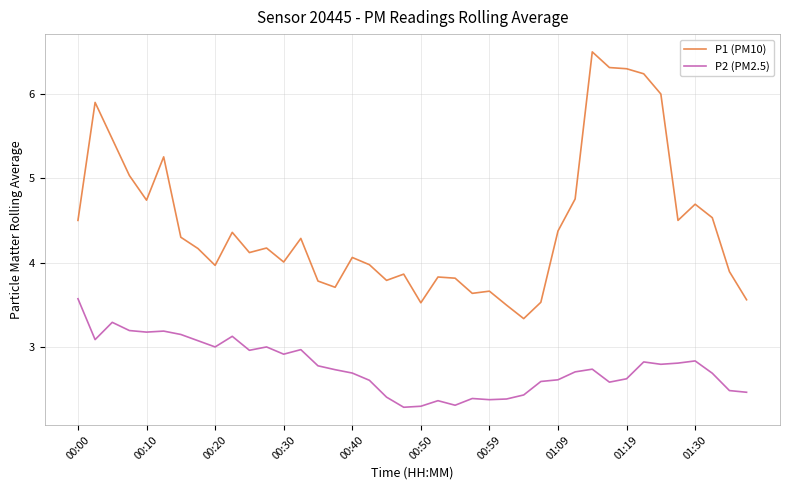

How many distinct data groups are displayed?

2